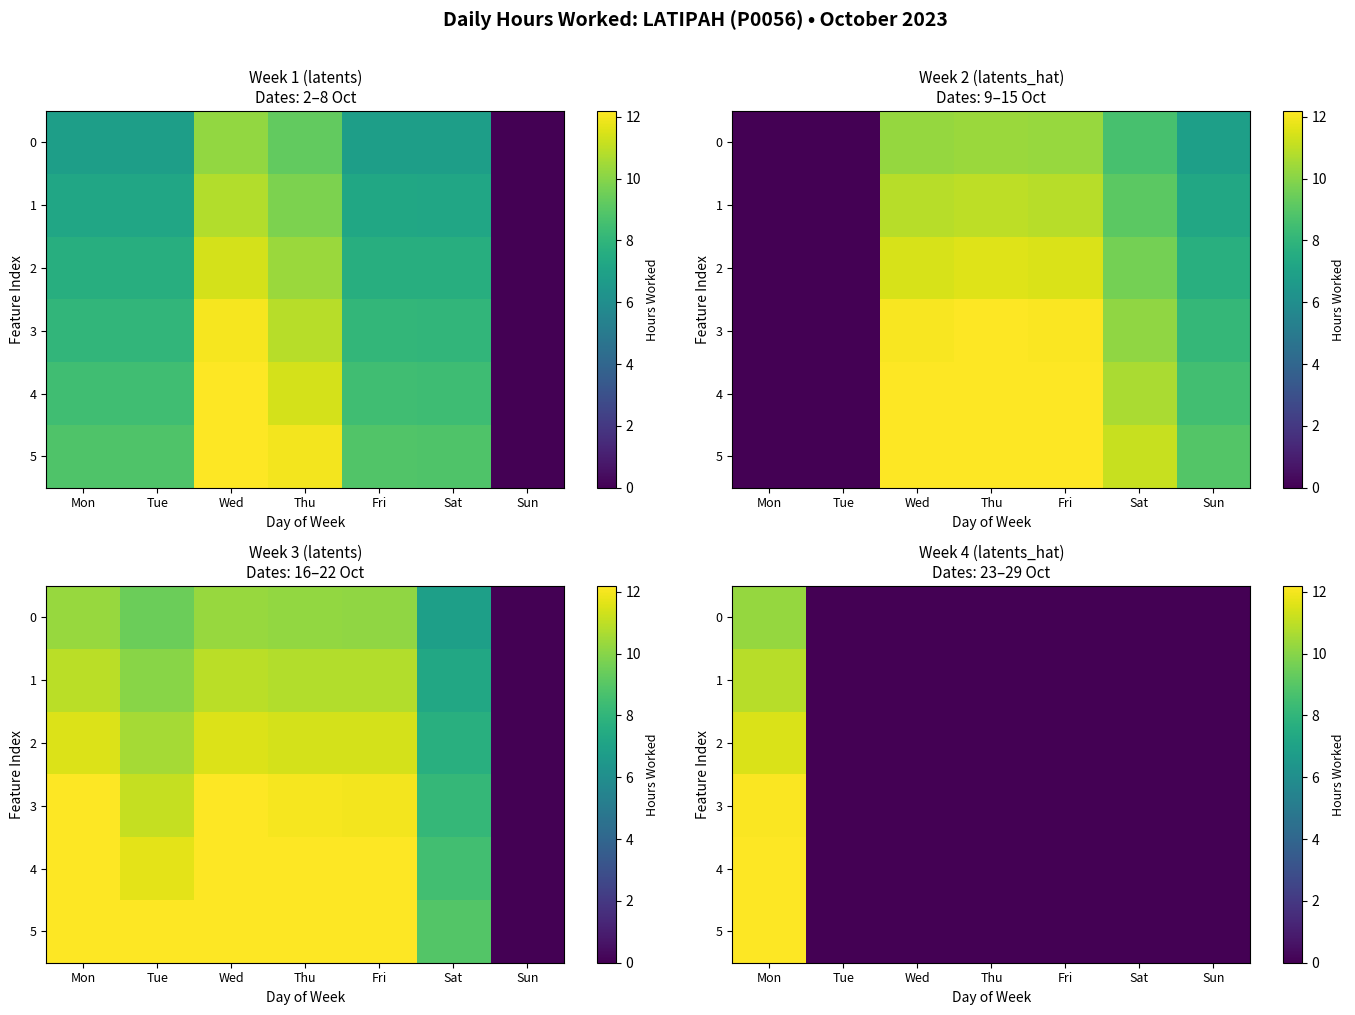

Is the value of 0 at Tue greater than the value of 5 at Thu?

No